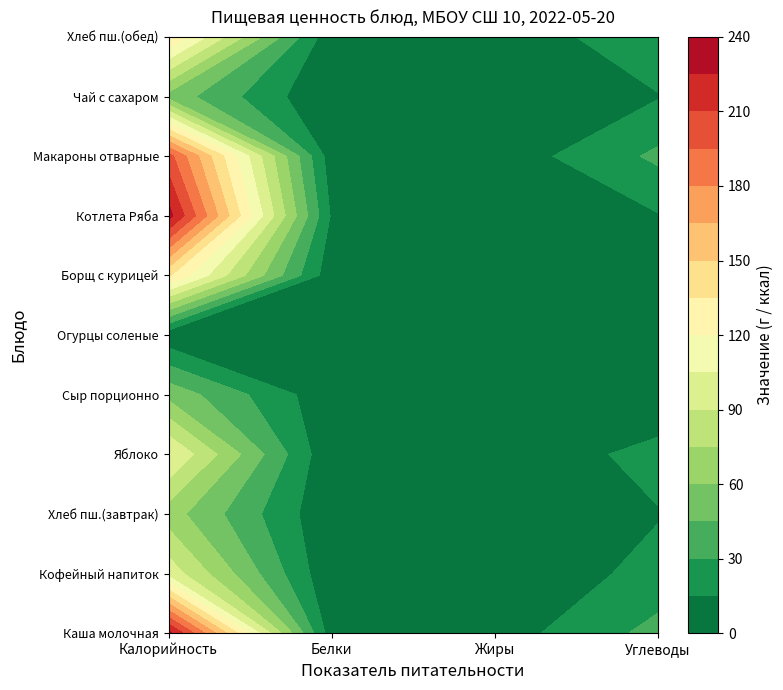

Which series has the widest spread of values?

Калорийность